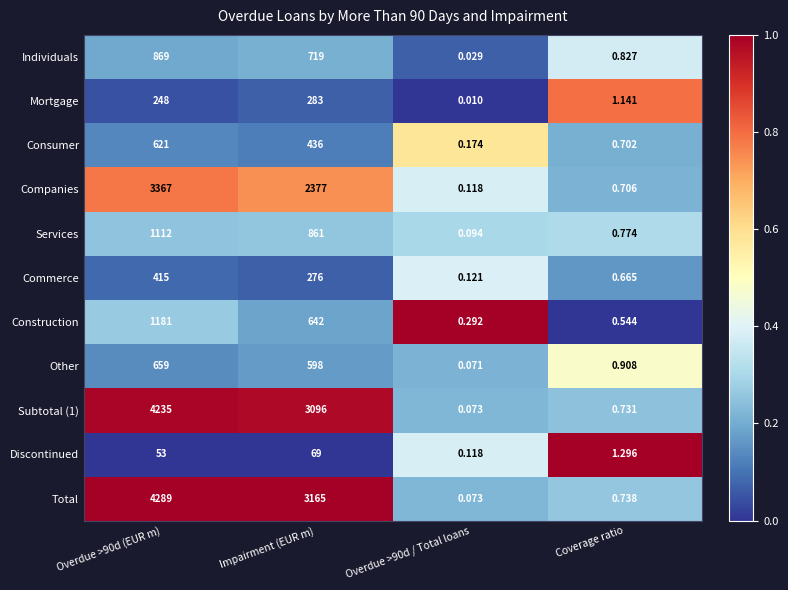

Rank the series by their maximum value, from lowest to highest.

Discontinued, Mortgage, Commerce, Consumer, Other, Individuals, Services, Construction, Companies, Subtotal (1), Total